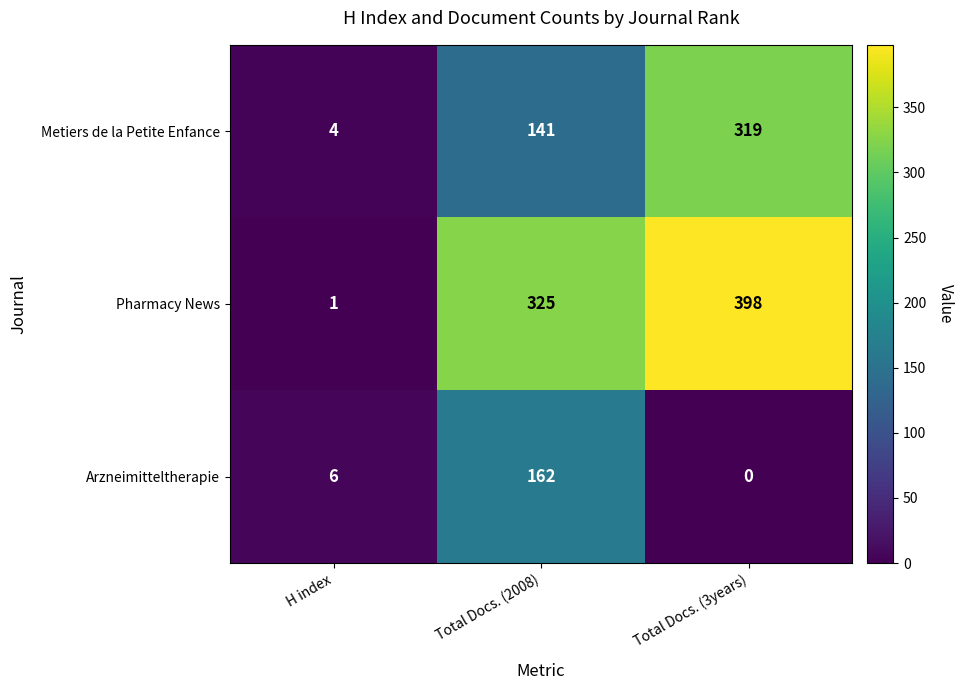

What is the total value across all series at H index?

11